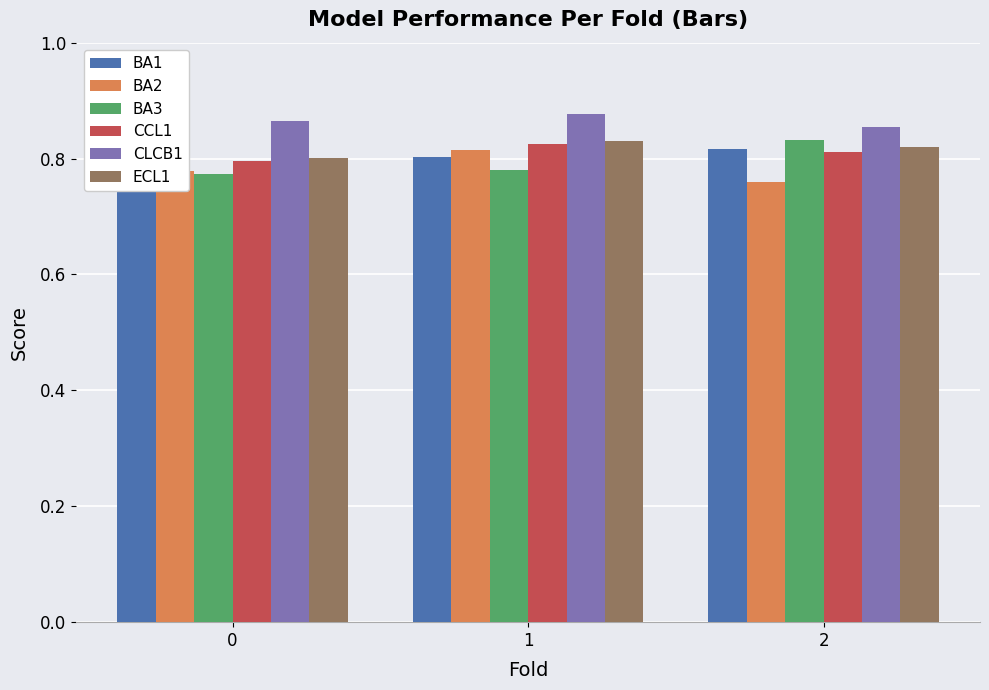

Are the bars horizontal?

No